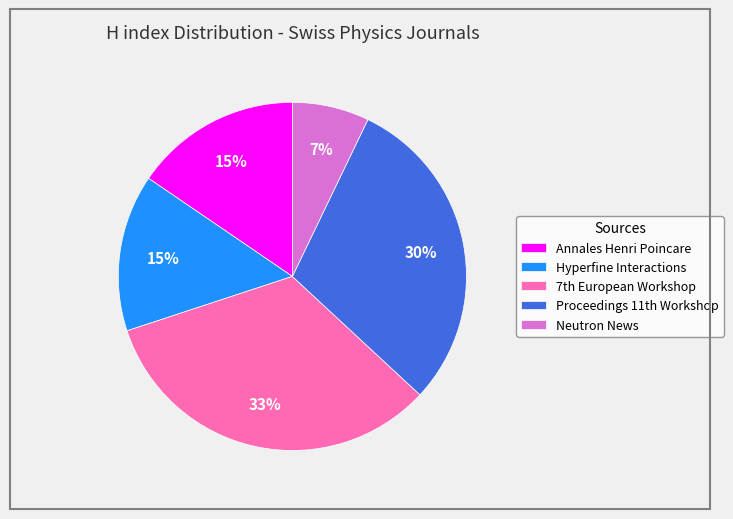

What is the smallest slice in the pie chart?

Neutron News